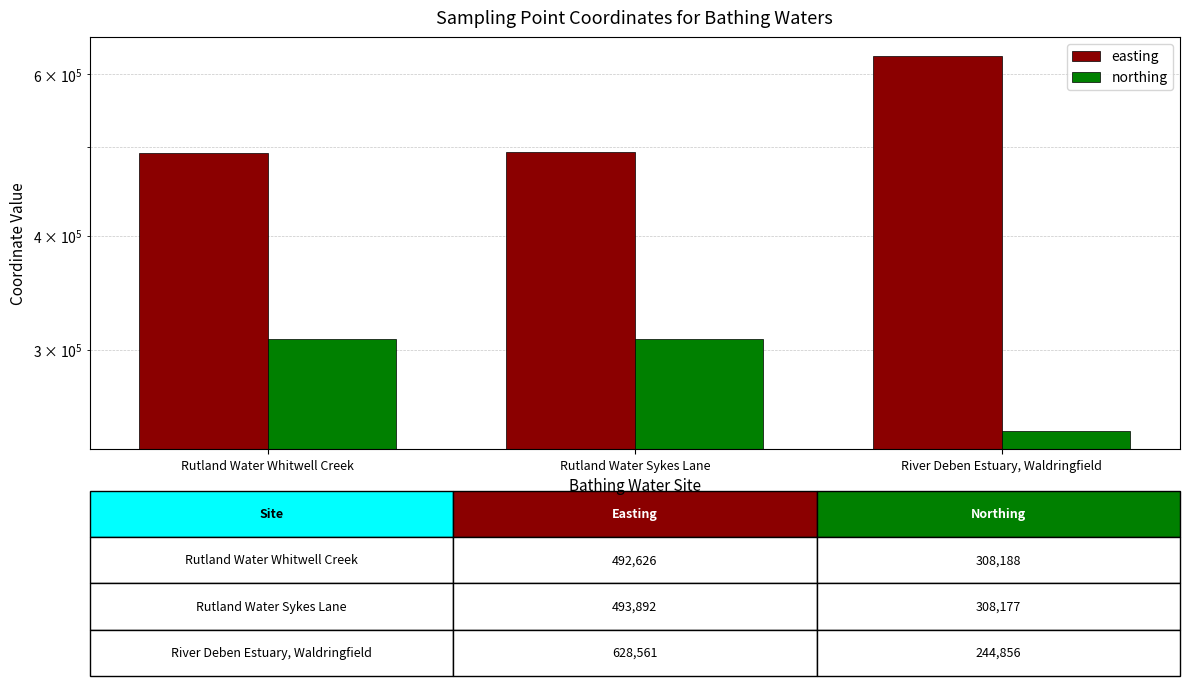

Which series changed the most between Rutland Water Whitwell Creek and River Deben Estuary, Waldringfield?

easting